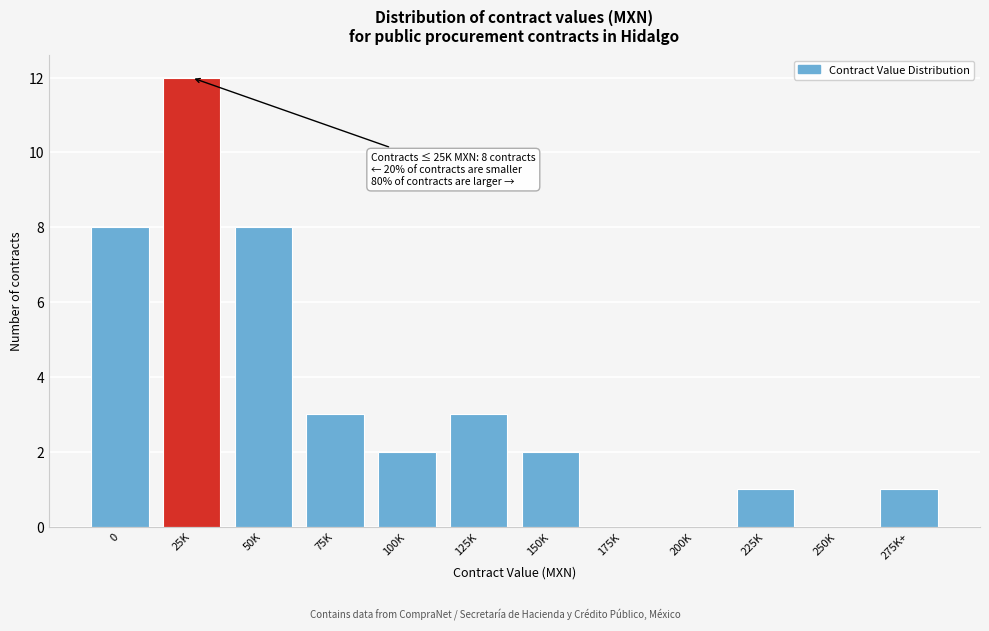

Reading right to left, transcribe all the data shown in this chart.

275K+=1	250K=0	225K=1	200K=0	175K=0	150K=2	125K=3	100K=2	75K=3	50K=8	25K=12	0=8